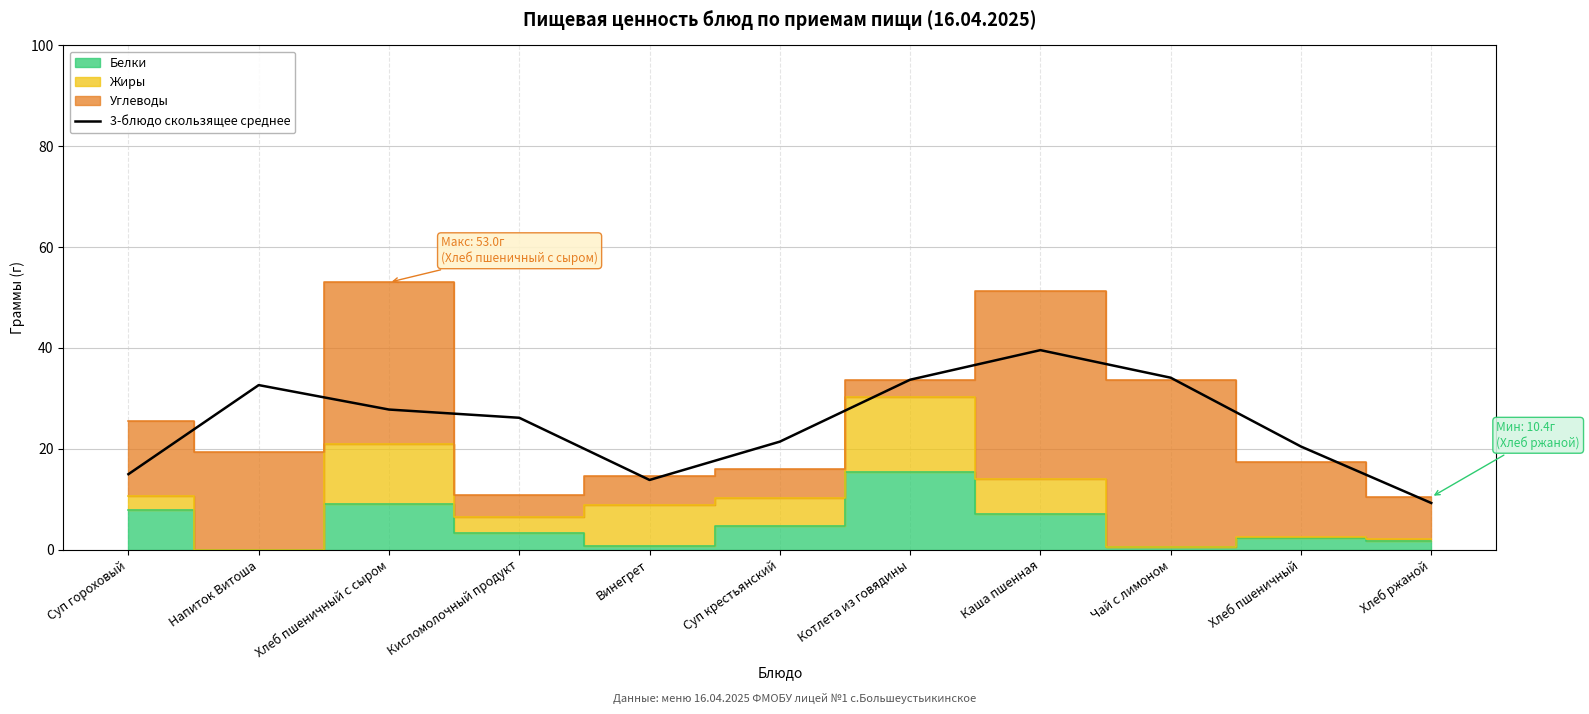

How many interior local valleys (lower than both neighbors) does the data have?

1